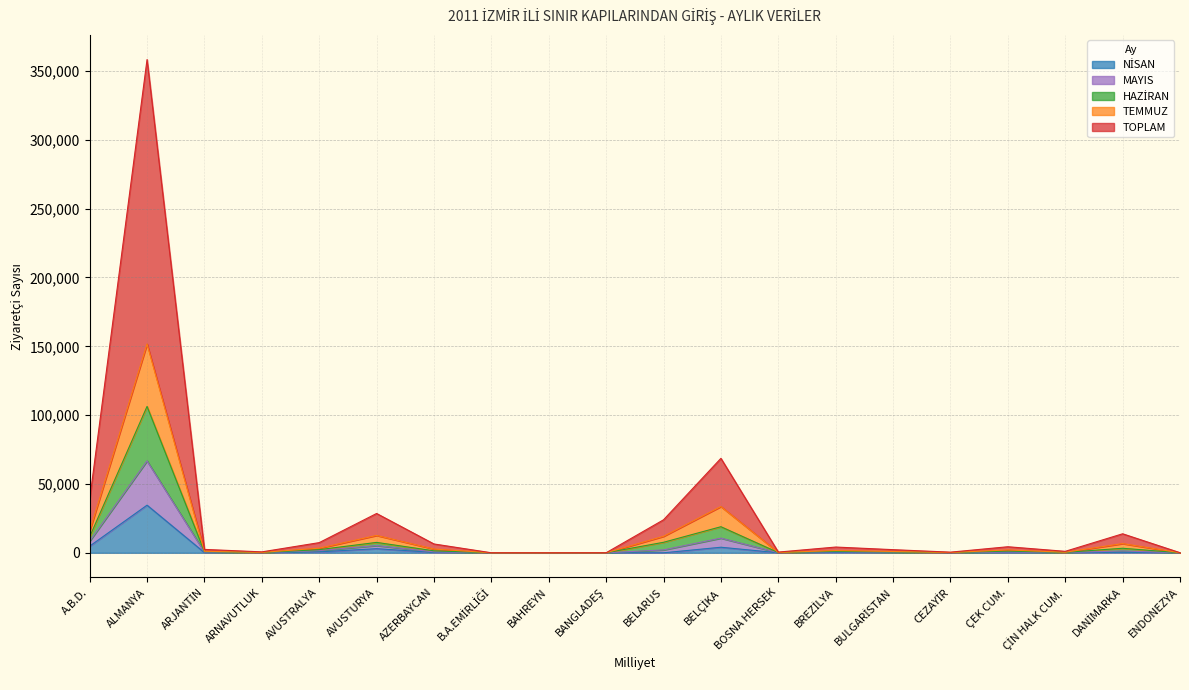

What is the label of the 17th point from the left?

ÇEK CUM.